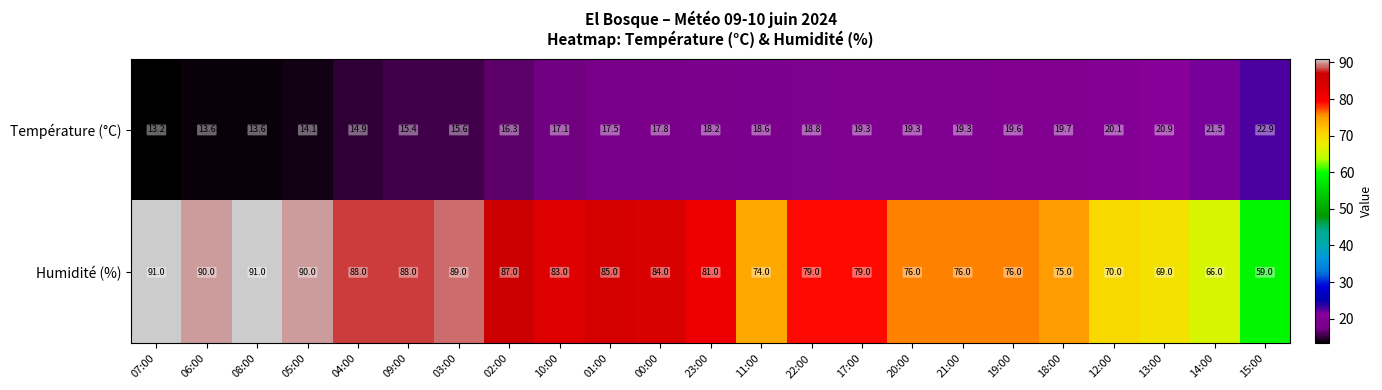

Which category has the lowest value across all series?

07:00